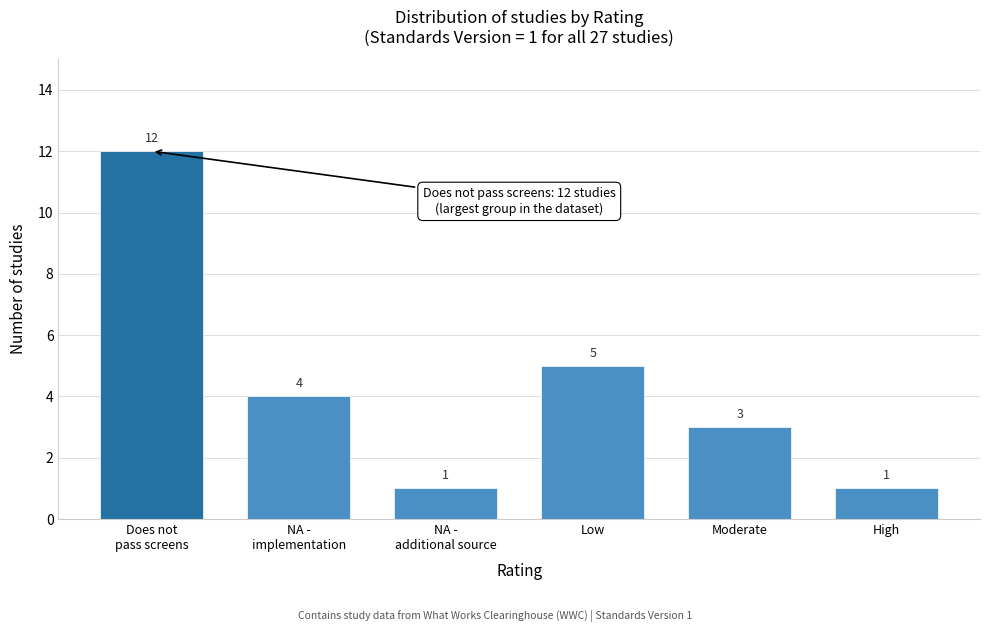

Reading left to right, list all the values displayed in this chart.

12	4	1	5	3	1